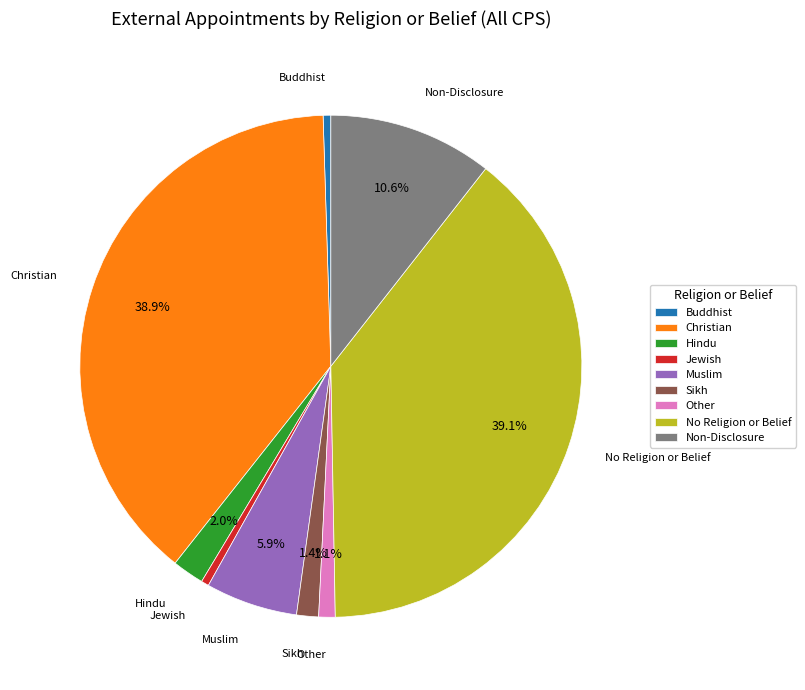

To the nearest percent, what percentage of the pie is Non-Disclosure?

11%